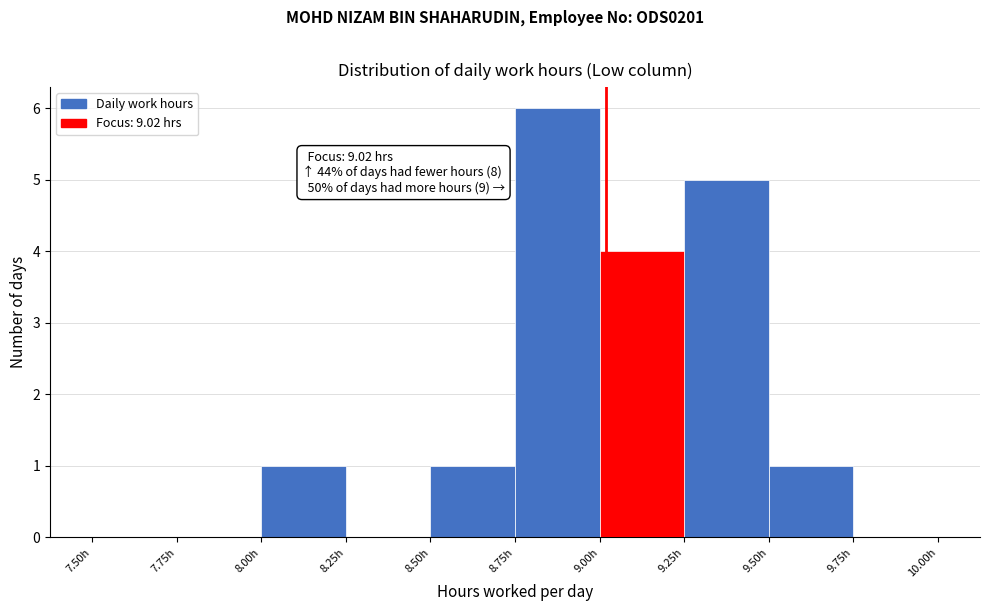

Which range on the x-axis has the tallest bar?

8.75 to 9.00